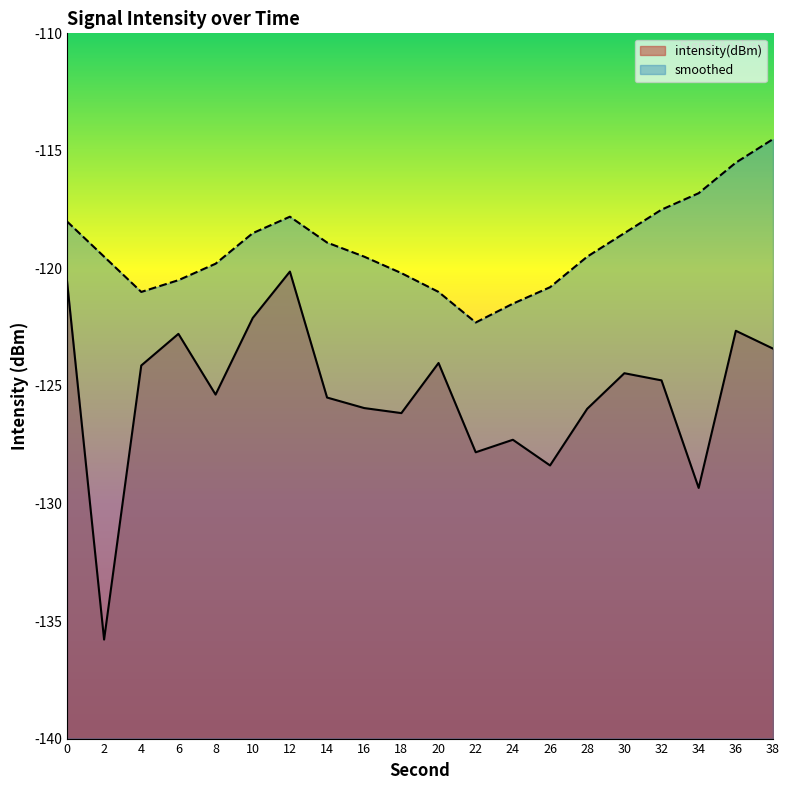

Between 30 and 8, which is larger?

30